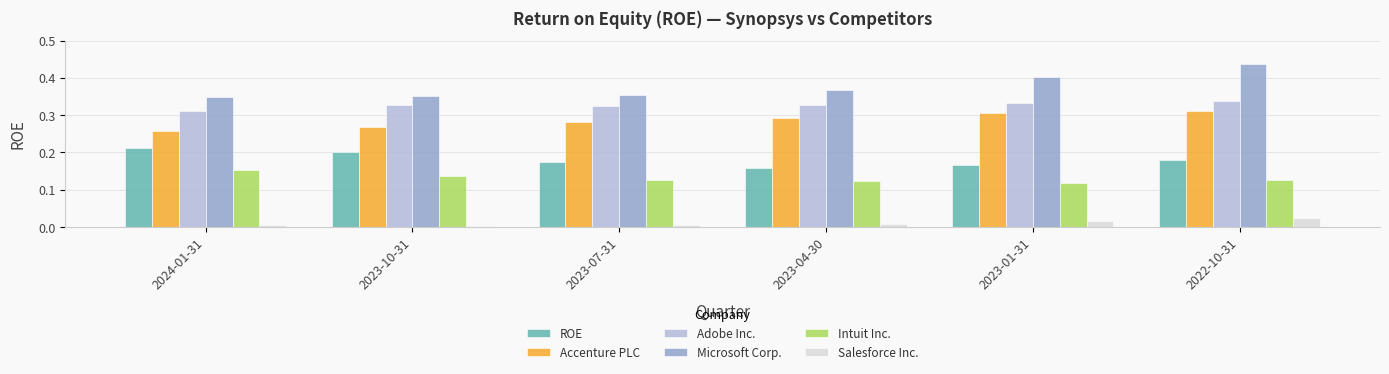

Which series has the largest range (max minus min)?

Microsoft Corp.